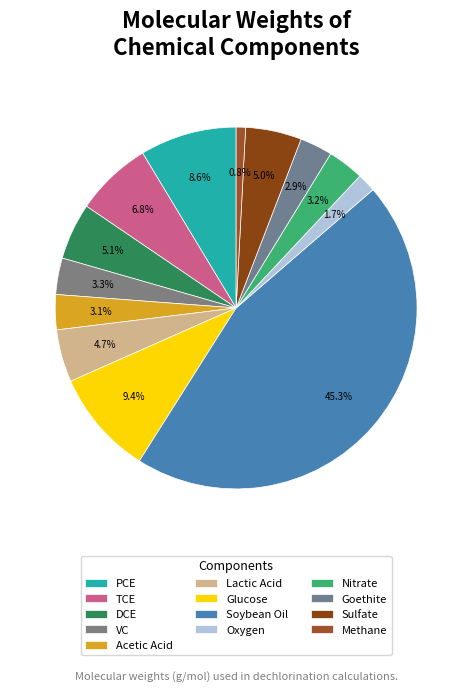

Which slice is the largest?

Soybean Oil